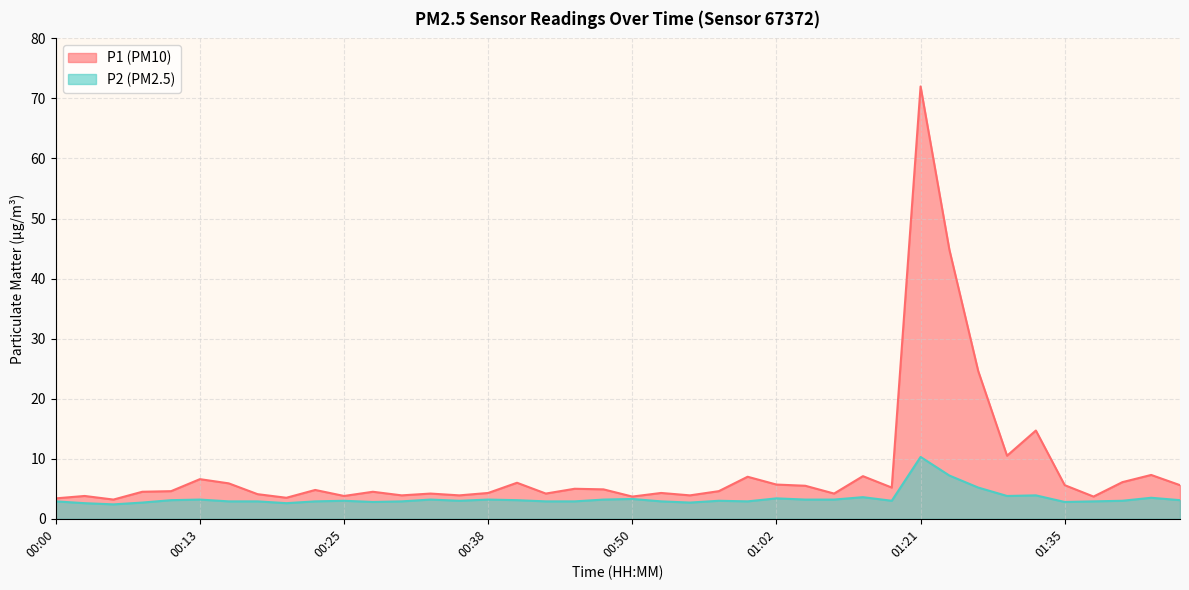

Reading left to right, list all the values displayed in this chart.

P1: 00:00=3.4	00:03=3.8	00:06=3.2	00:08=4.5	00:11=4.6	00:13=6.6	00:15=5.9	00:18=4.1	00:20=3.5	00:23=4.8	00:25=3.8	00:28=4.5	00:30=3.9	00:33=4.2	00:35=3.9	00:38=4.3	00:40=6.0	00:43=4.2	00:45=5.0	00:48=4.9	00:50=3.7	00:53=4.3	00:55=3.9	00:58=4.6	01:00=7.0	01:02=5.7	01:05=5.5	01:13=4.2	01:16=7.1	01:18=5.2	01:21=72.0	01:24=44.8	01:27=24.6	01:30=10.5	01:32=14.7	01:35=5.6	01:37=3.7	01:40=6.1	01:42=7.3	01:45=5.6
P2: 00:00=2.9	00:03=2.6	00:06=2.4	00:08=2.7	00:11=3.1	00:13=3.2	00:15=2.9	00:18=2.9	00:20=2.6	00:23=2.9	00:25=3.0	00:28=2.8	00:30=2.9	00:33=3.2	00:35=3.0	00:38=3.2	00:40=3.1	00:43=2.9	00:45=2.9	00:48=3.2	00:50=3.3	00:53=2.9	00:55=2.7	00:58=3.0	01:00=2.9	01:02=3.4	01:05=3.2	01:13=3.2	01:16=3.6	01:18=3.0	01:21=10.3	01:24=7.2	01:27=5.2	01:30=3.8	01:32=3.9	01:35=2.8	01:37=2.9	01:40=3.0	01:42=3.5	01:45=3.1